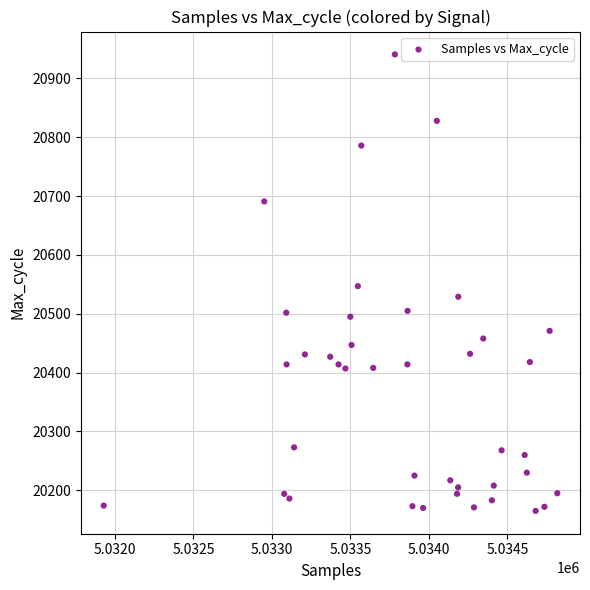

What is the range of X values (max minus min)?

2890